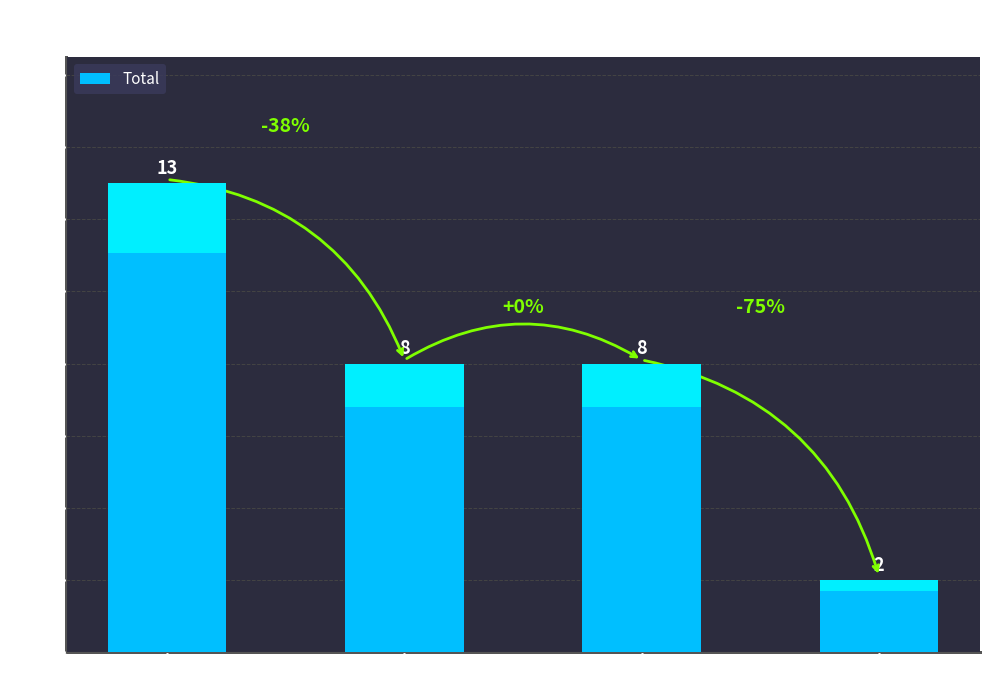

What is the average value?

8